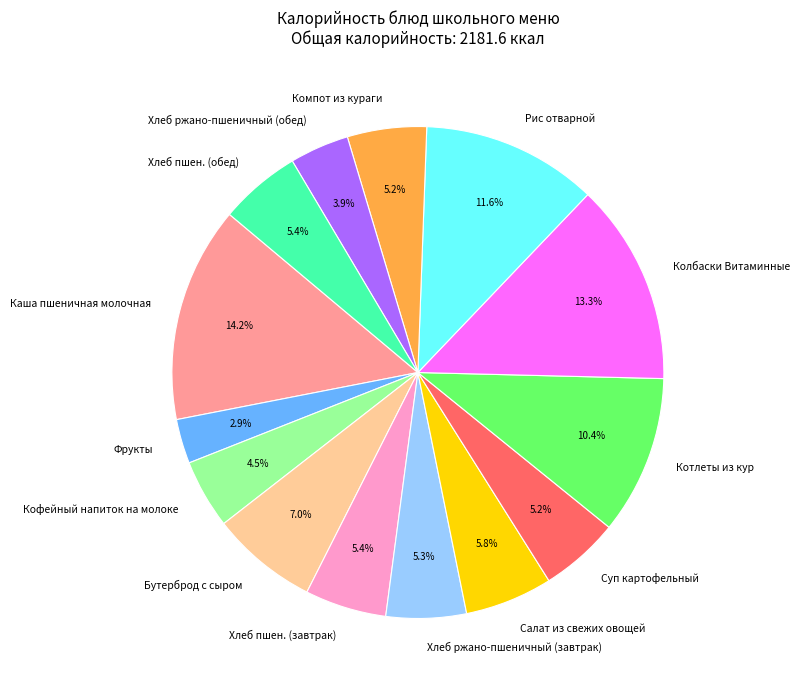

Between Хлеб пшен. (обед) and Рис отварной, which is larger?

Рис отварной